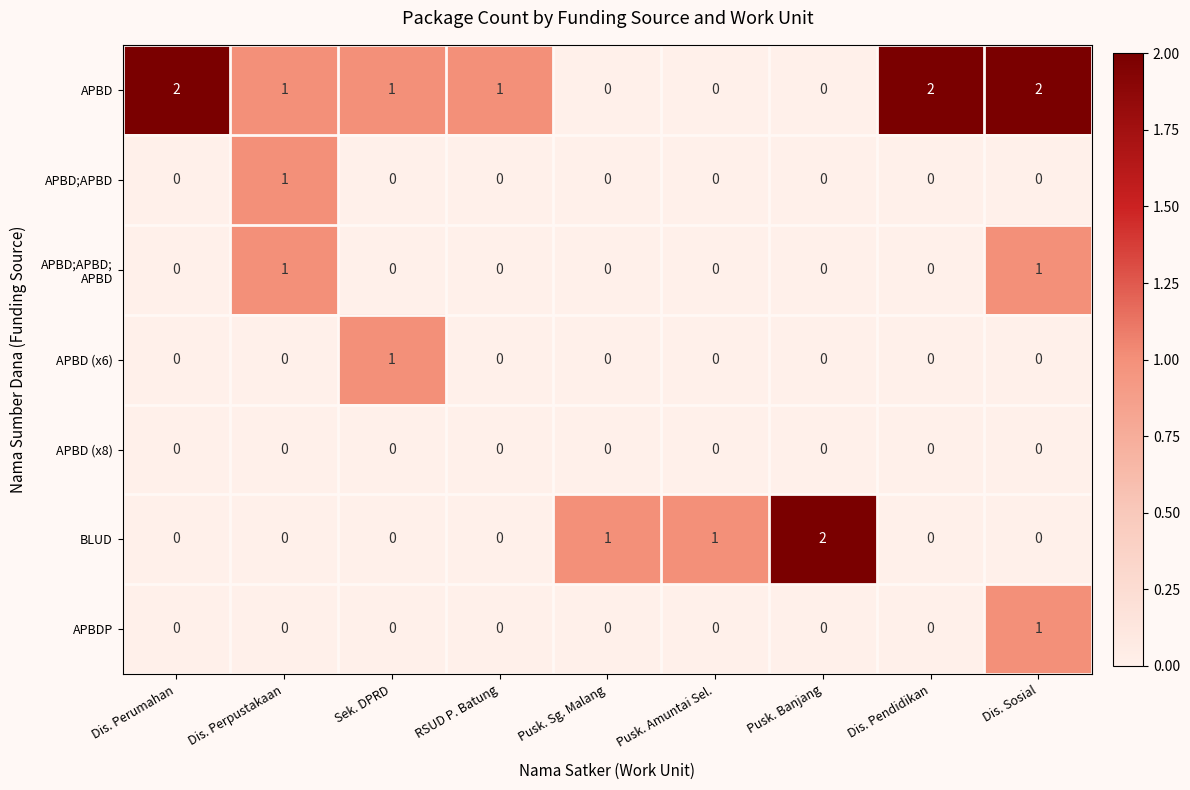

The APBD series shows 0 at Dis. Perpustakaan. True or false?

False